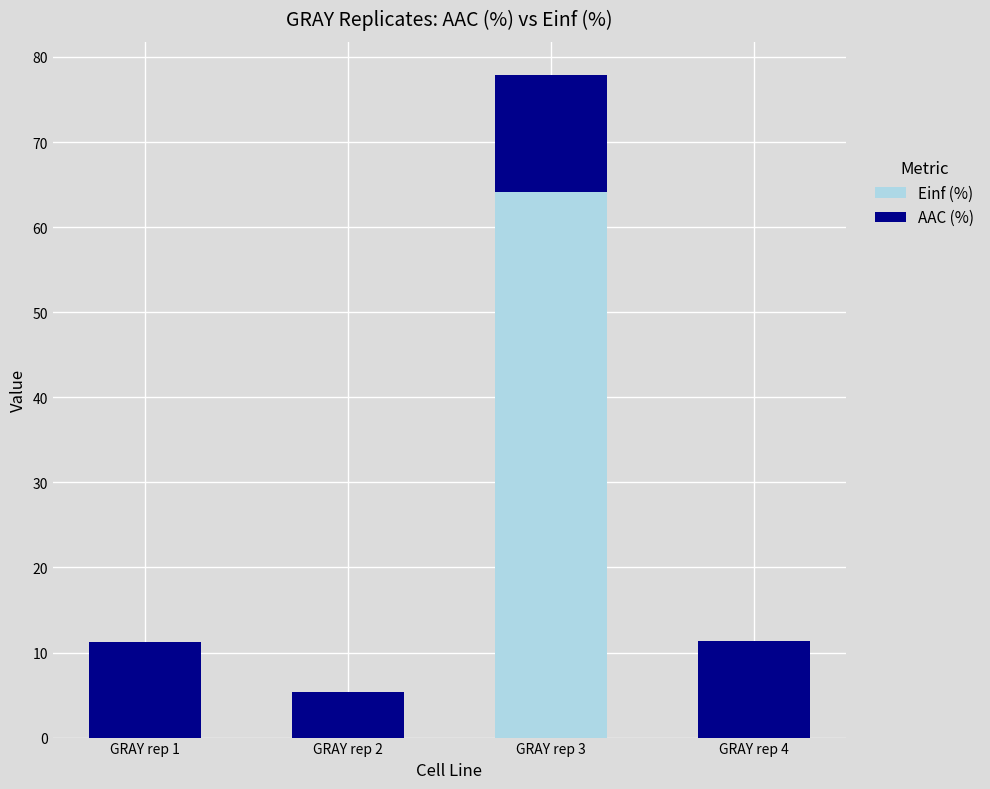

Is it true that Einf (%) equals -25.0 at GRAY rep 2?

False